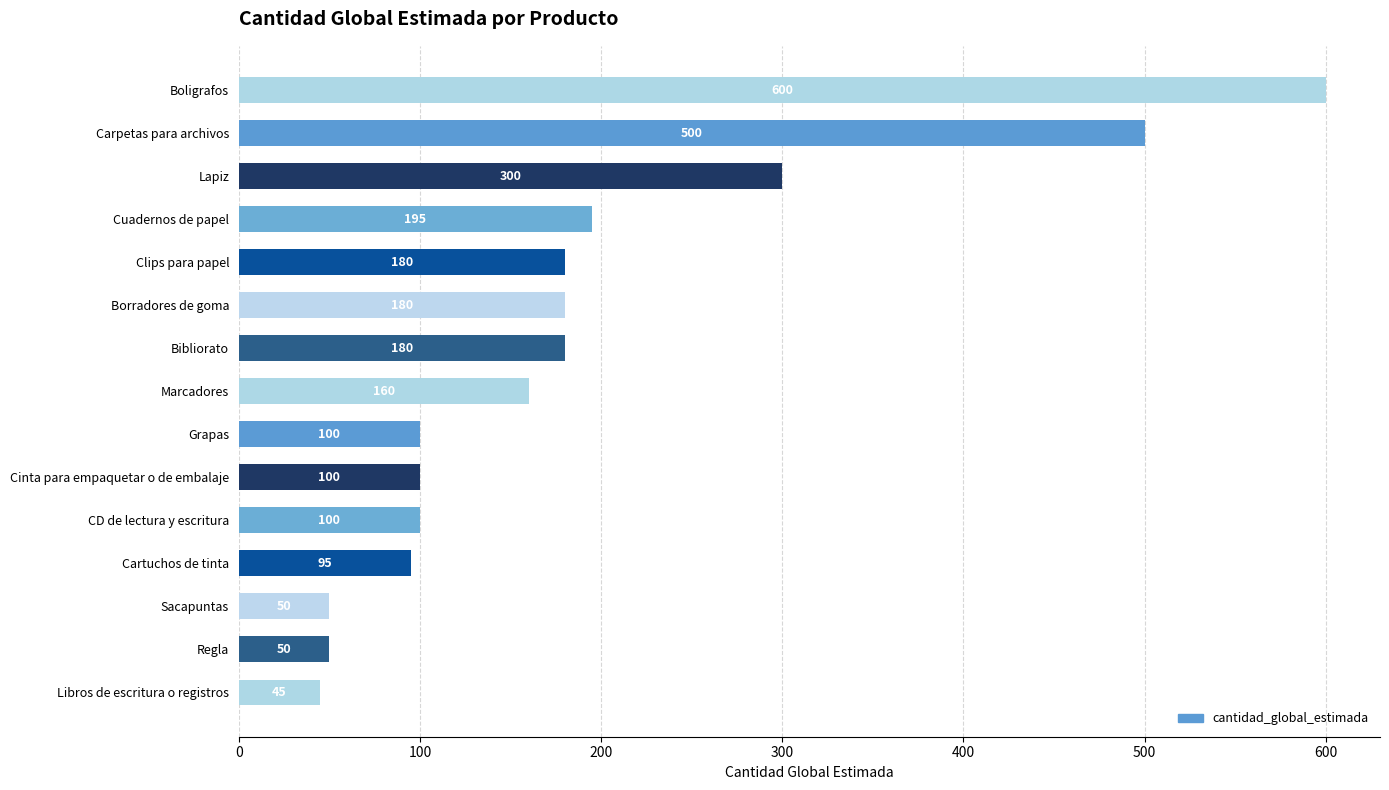

Between Grapas and Boligrafos, which is larger?

Boligrafos